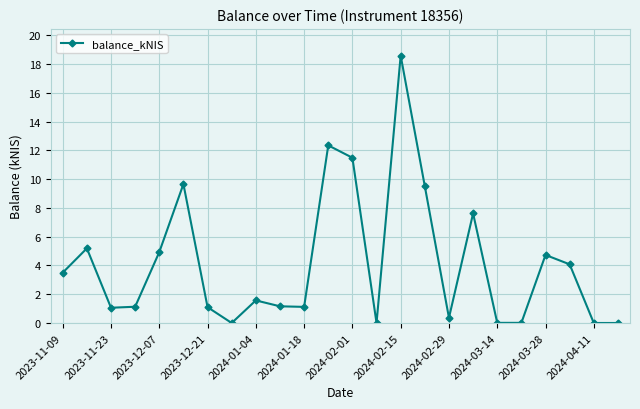

True or false: there are more than 2 points higher than both neighbors.

True